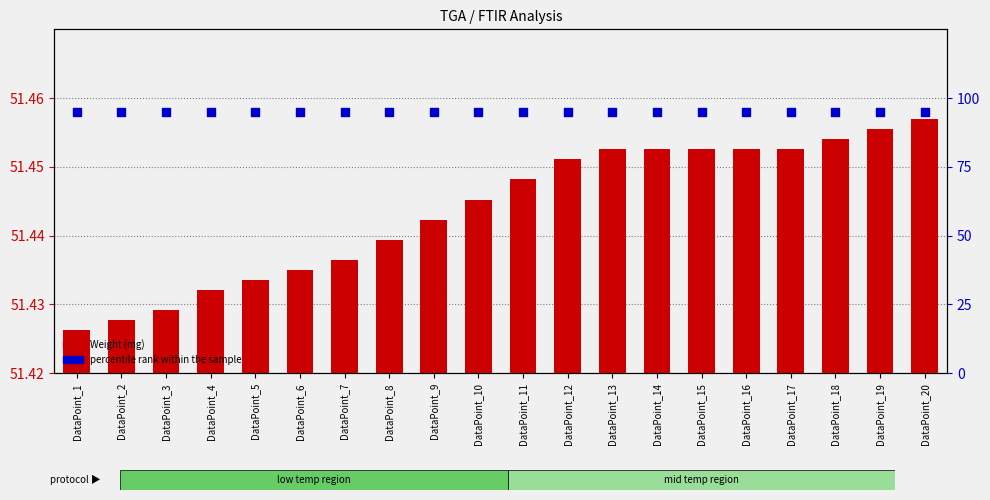

What are all the series names shown in the legend?

Weight (mg), percentile rank within the sample